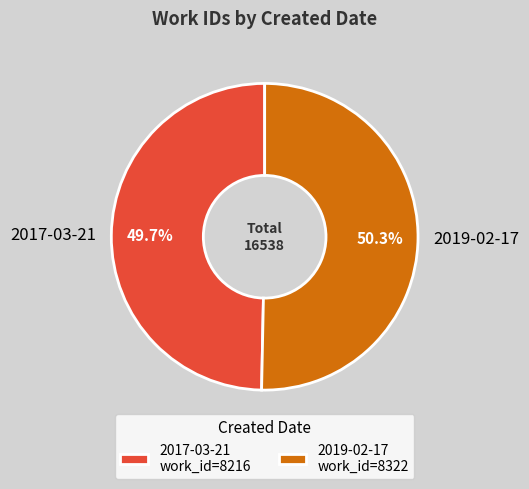

To the nearest percent, what is the combined percentage of 2019-02-17 and 2017-03-21?

100%